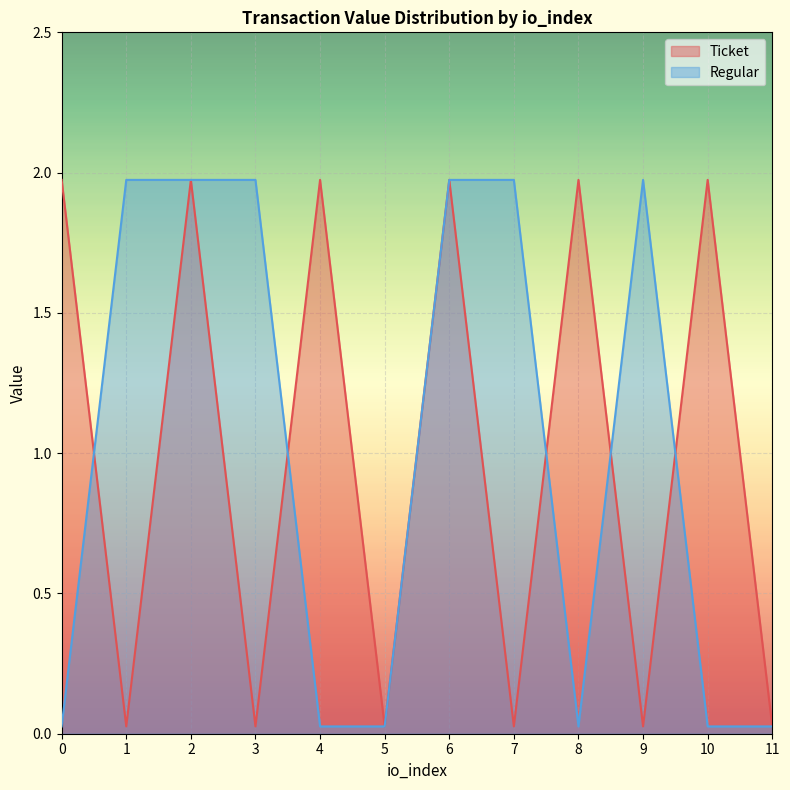

Between 3 and 5, which is larger?

3